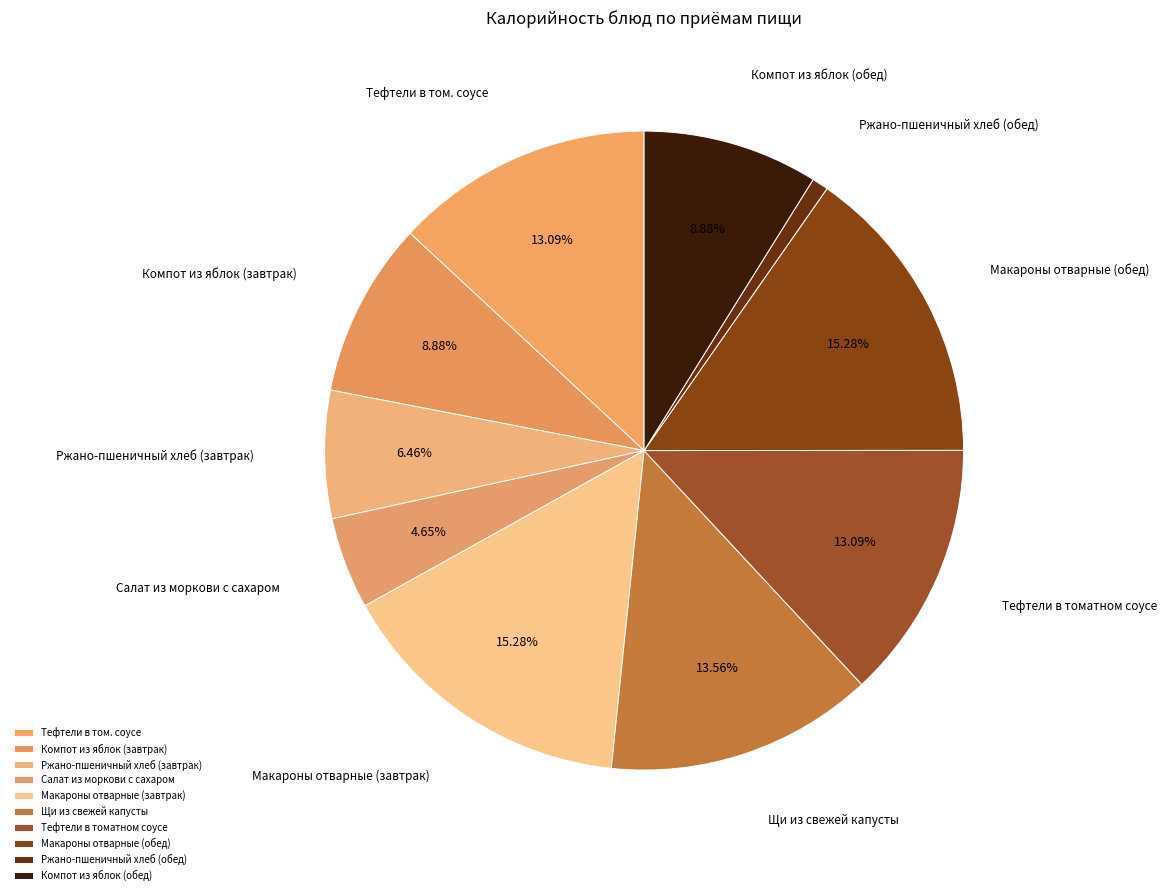

What portion of the pie excludes Ржано-пшеничный хлеб (завтрак)?

93.5%